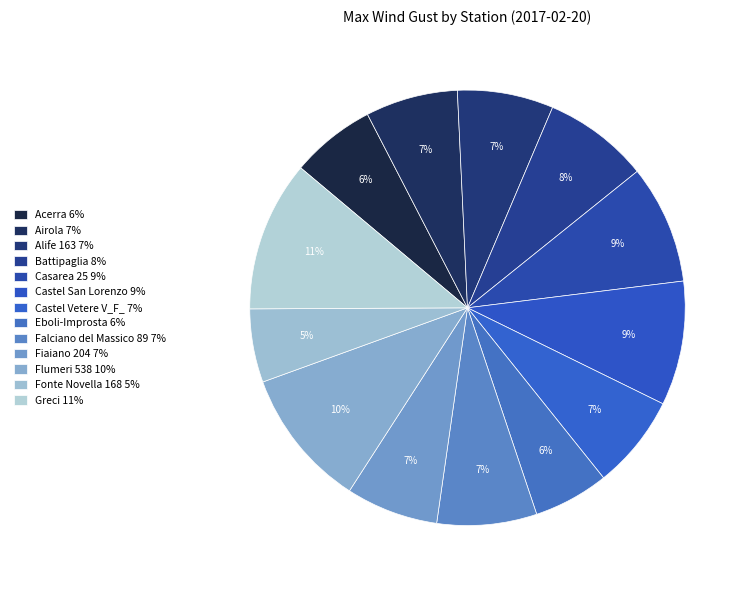

To the nearest percent, what is the difference between the Falciano del Massico 89 and Fonte Novella 168 slice percentages?

2%